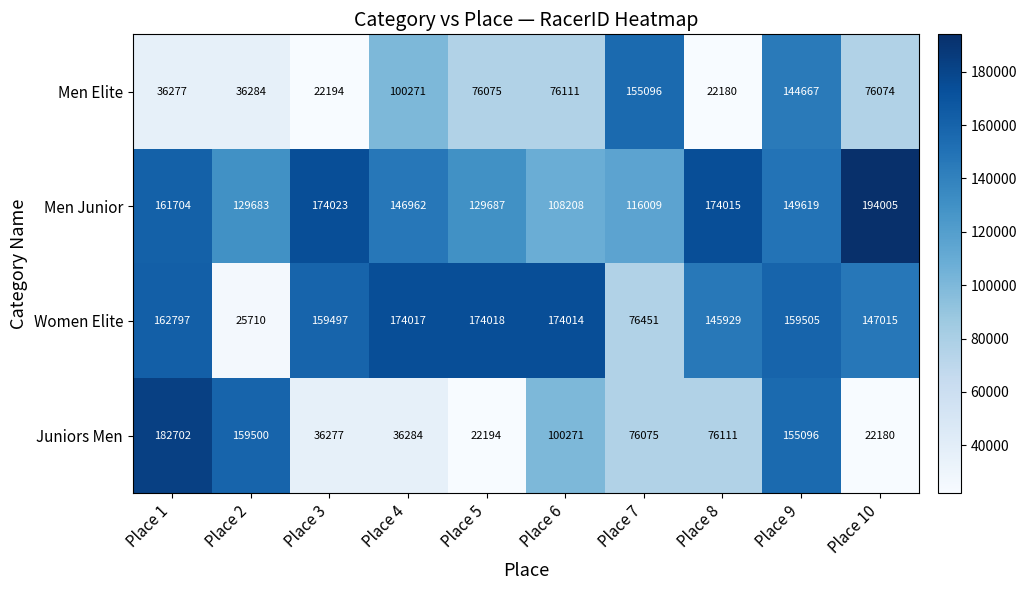

True or false: Men Junior has a value of 147459 at Place 6.

False